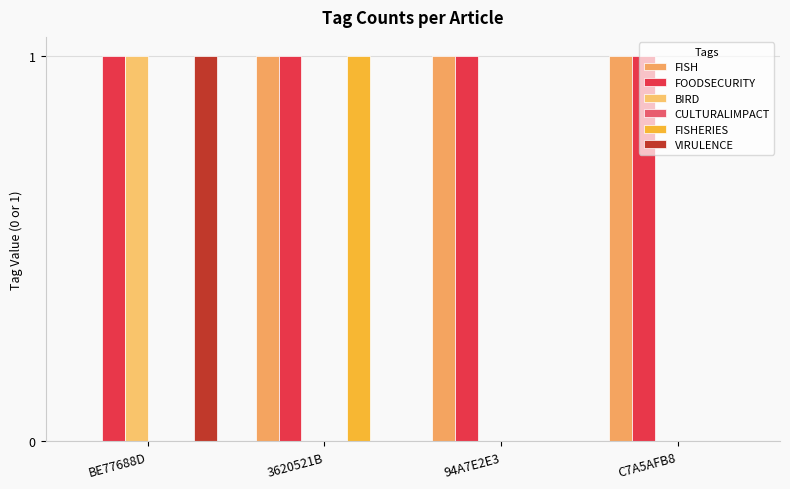

How many BIRD values are between 0 and 1?

4